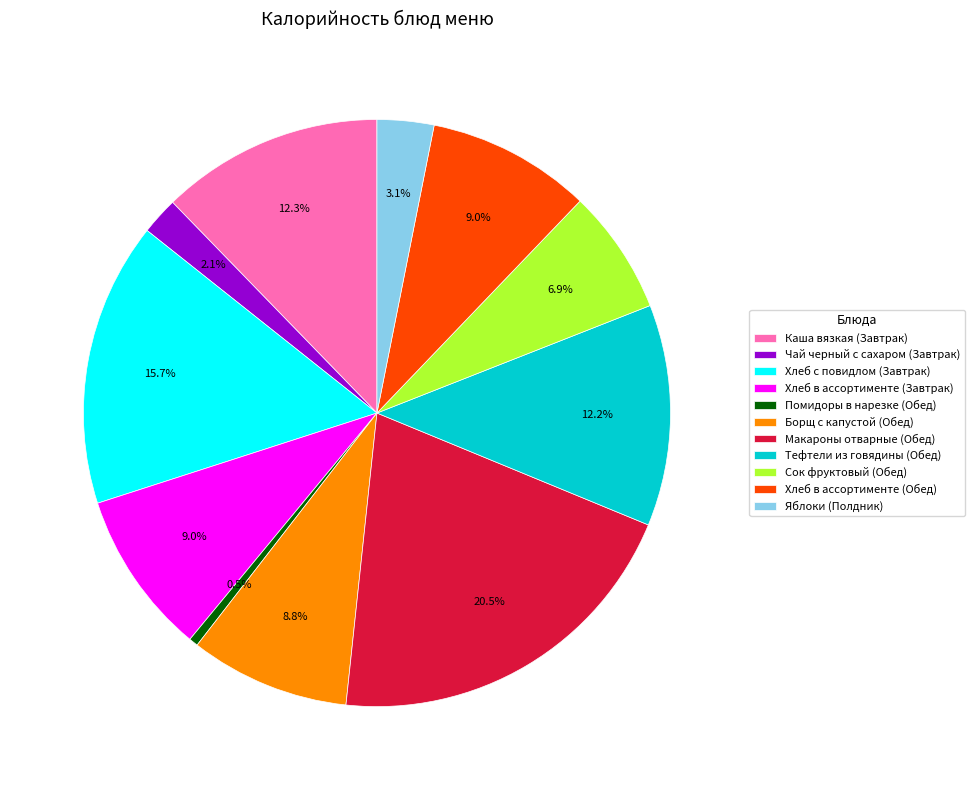

Which has a higher value, Хлеб в ассортименте (Обед) or Тефтели из говядины (Обед)?

Тефтели из говядины (Обед)